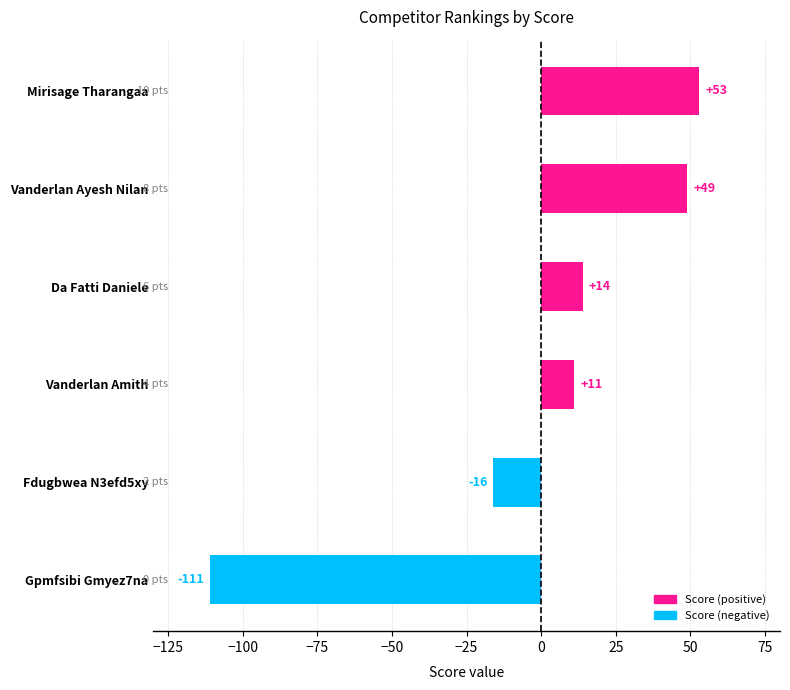

How many negative values are there?

2